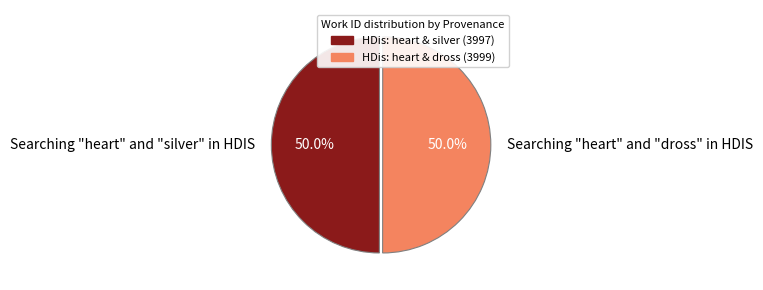

Count the number of slices in the pie.

2